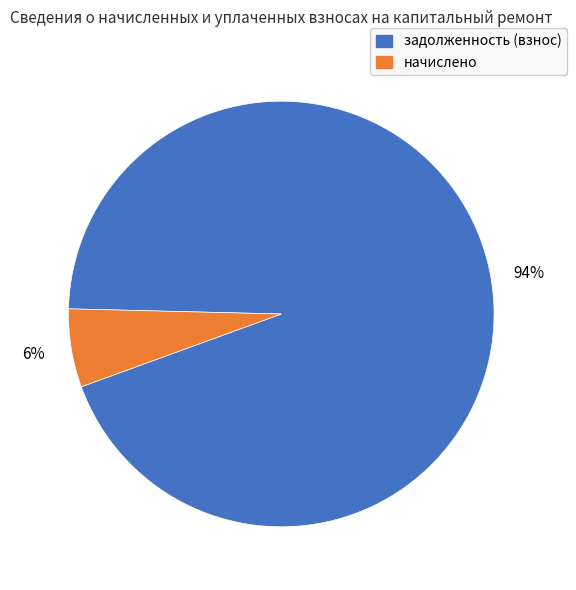

To the nearest percent, what is the difference between the largest and smallest slice percentages?

88%